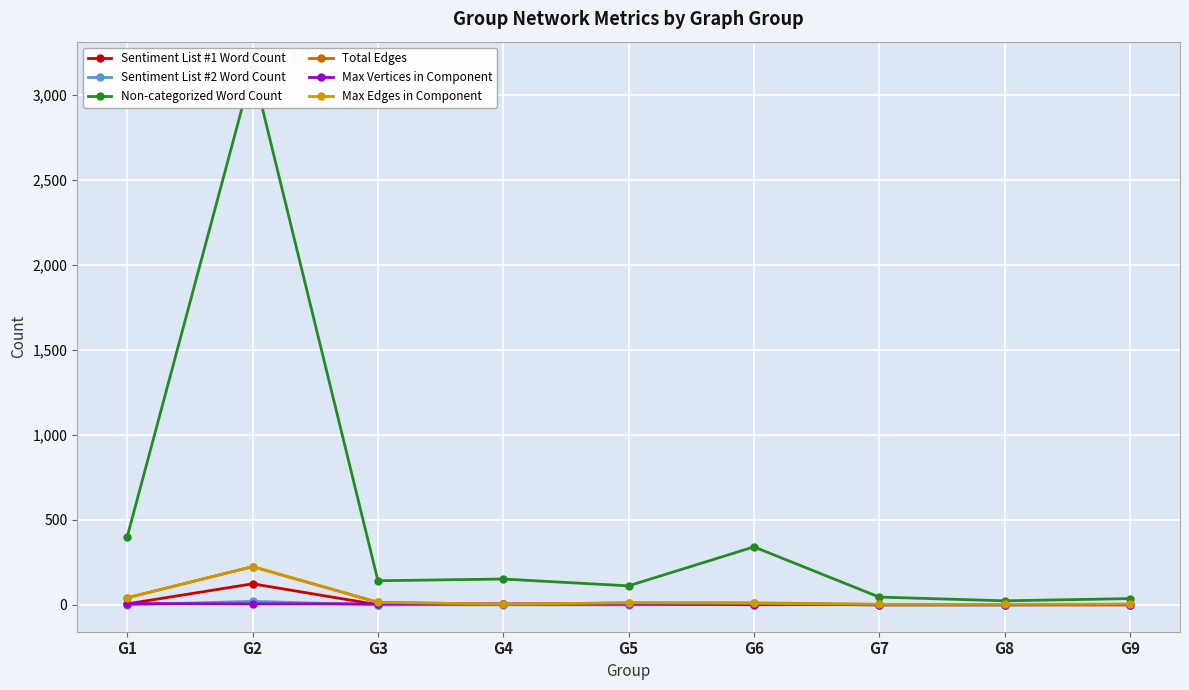

Reading right to left, extract all data points from this chart.

Sentiment List #1 Word Count: 0	0	0	8	3	4	1	124	6
Sentiment List #2 Word Count: 3	0	0	4	0	1	0	21	0
Non-categorized Word Count: 37	24	46	341	112	152	142	3153	402
Total Edges: 4	3	3	12	12	4	15	225	42
Max Vertices in Component: 2	2	2	1	5	5	6	6	8
Max Edges in Component: 4	3	3	9	12	4	15	225	42